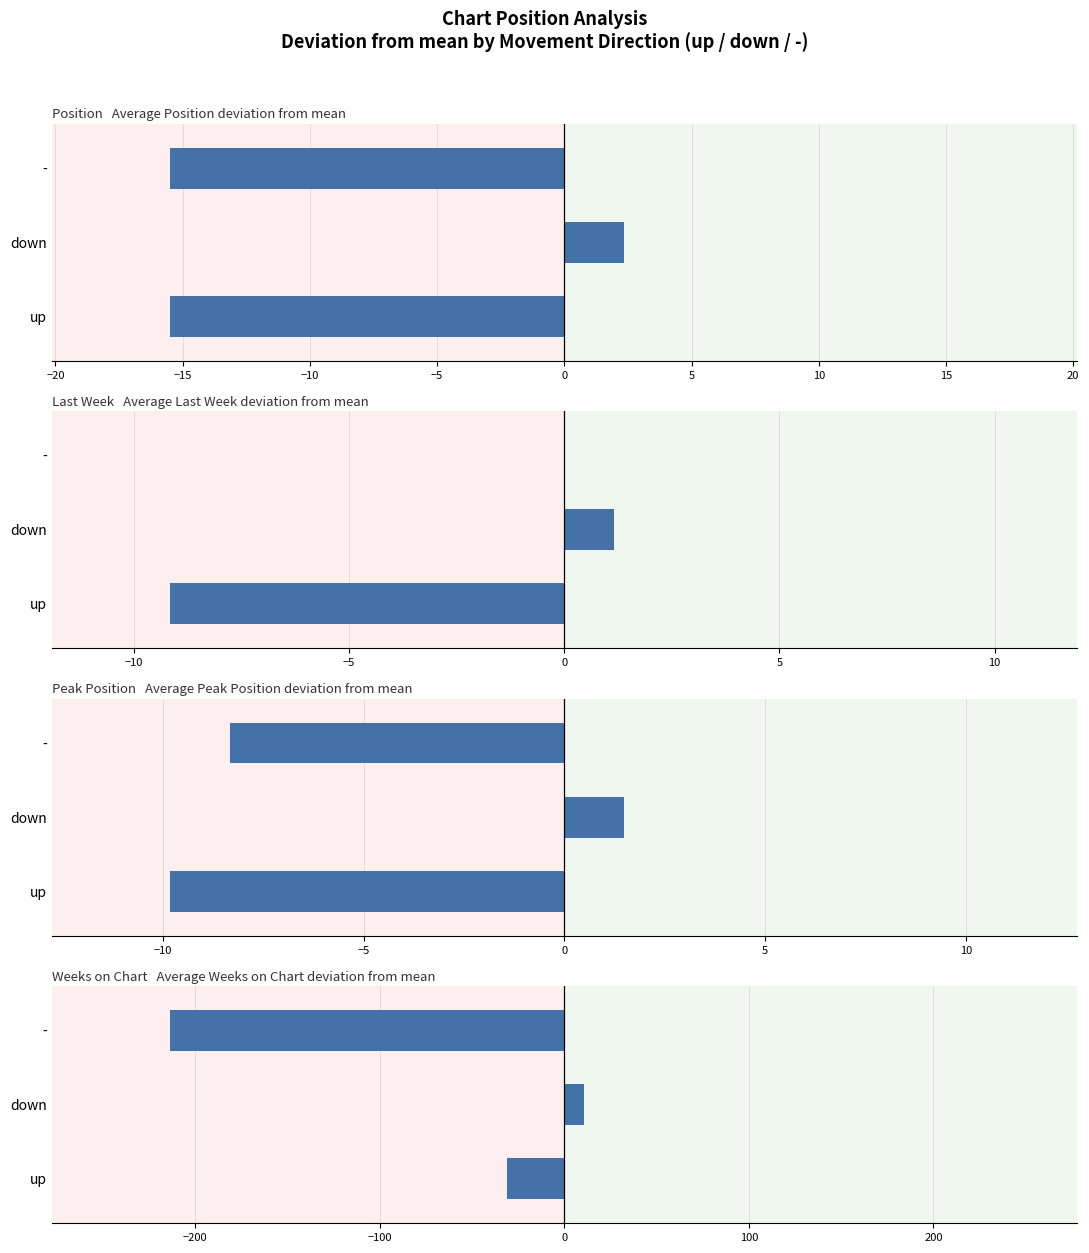

What is the value of the Weeks on Chart bar at the 2nd from the left?

10.6